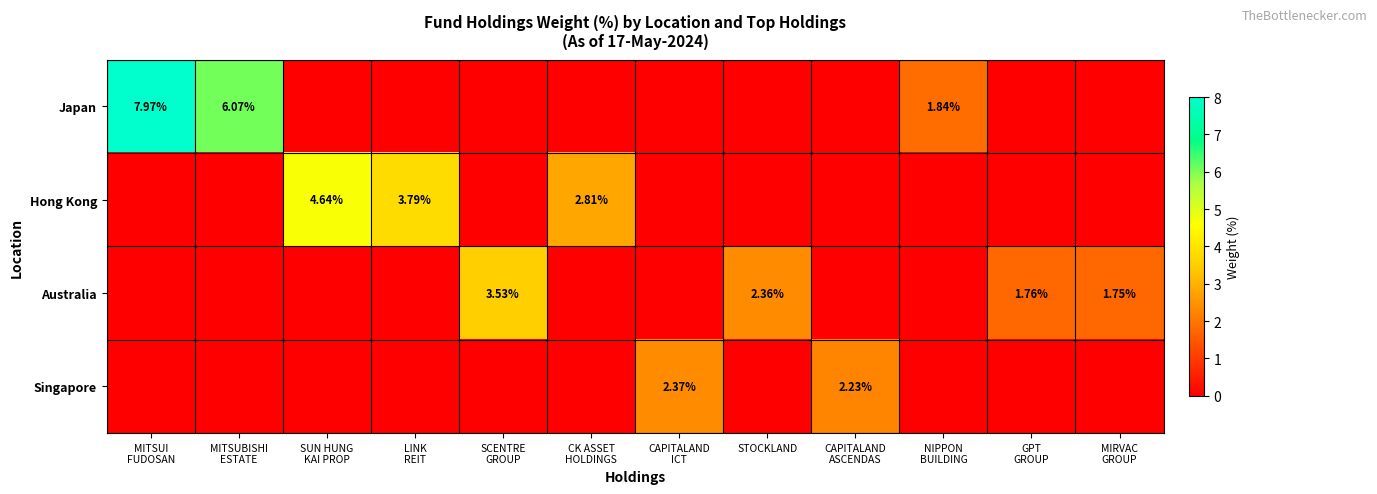

Which category has the lowest value in the Hong Kong series?

MITSUI FUDOSAN